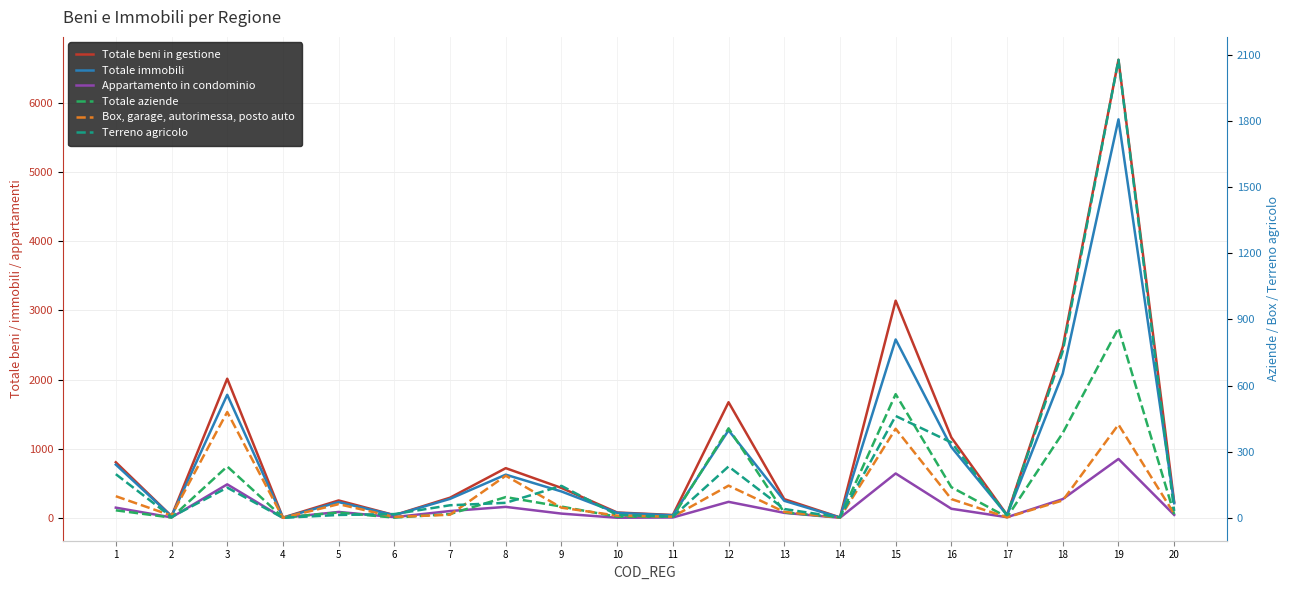

What is the difference between the second highest and second lowest values in the Box, garage, autorimessa, posto auto series?

422